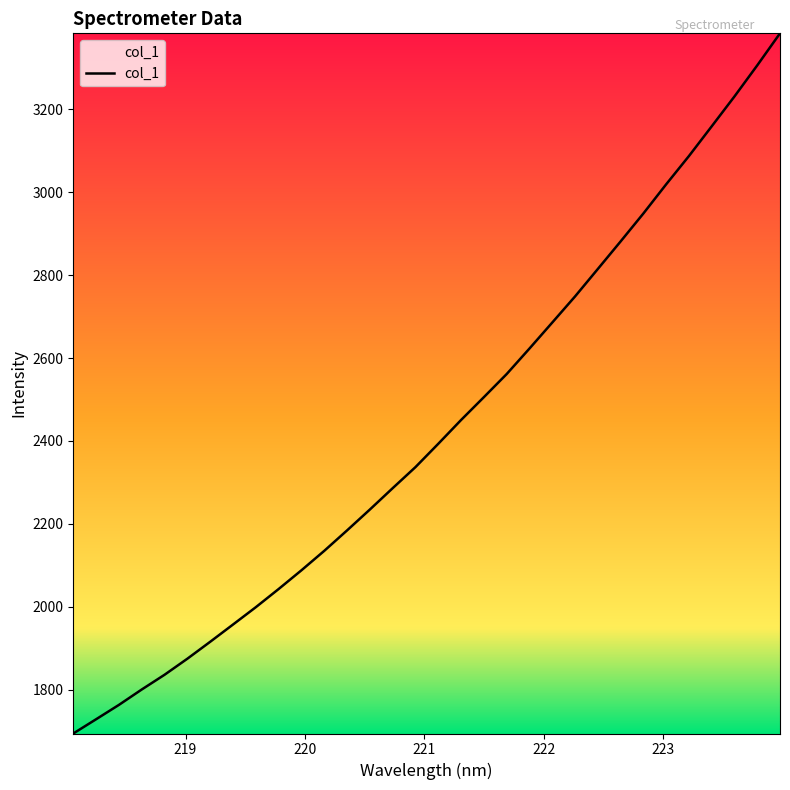

What is the minimum value shown in the chart?

1694.6